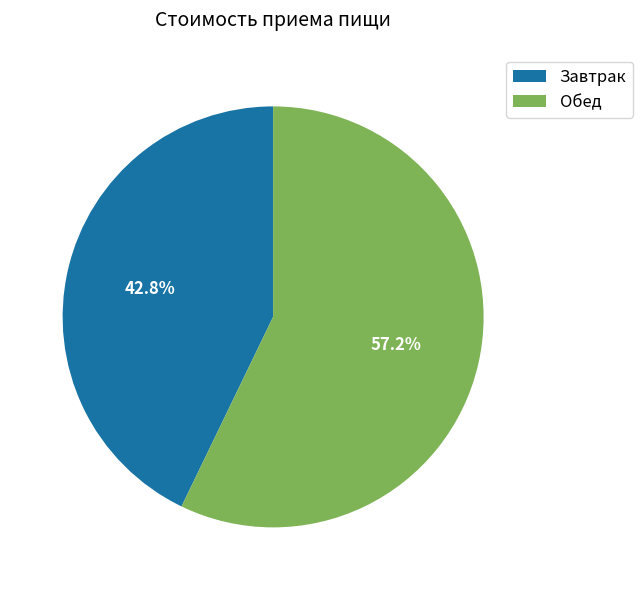

What is the majority slice?

Обед